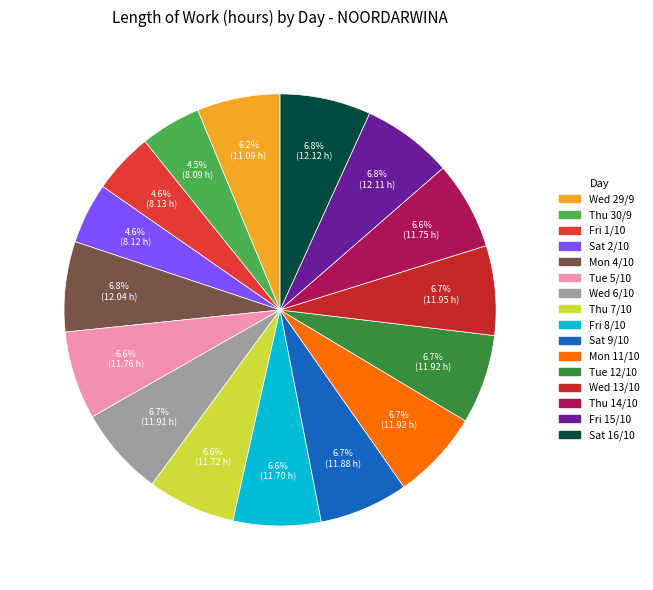

To the nearest percent, what is the average slice percentage?

6%